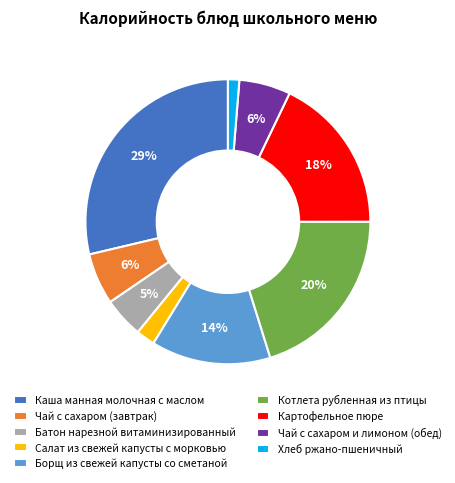

Which slice is the smallest?

Хлеб ржано-пшеничный